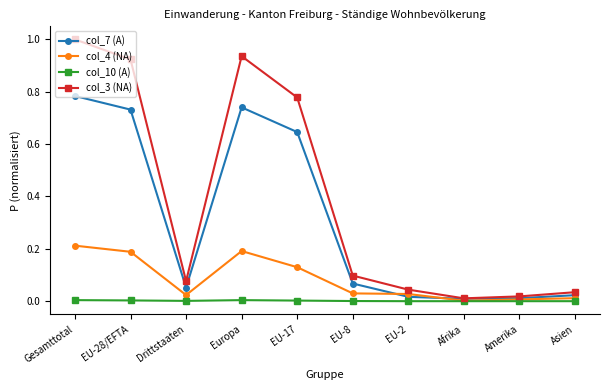

The value of col_4 (NA) at Gesamttotal is 0.1. True or false?

False